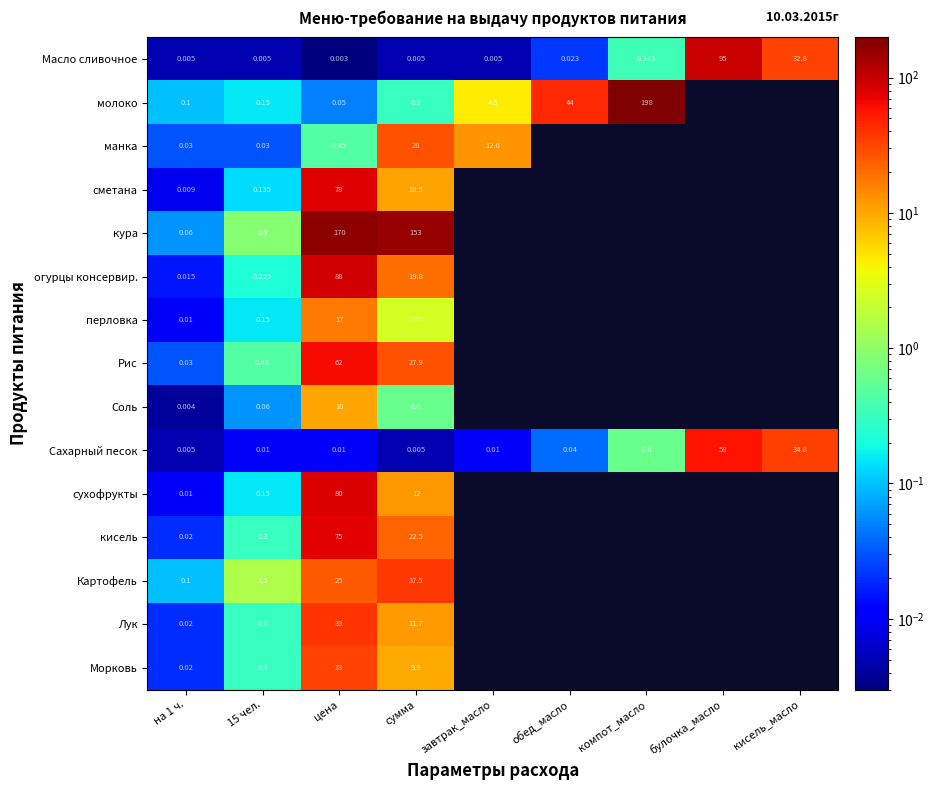

Which series changed the most between 15 чел. and сумма?

кура